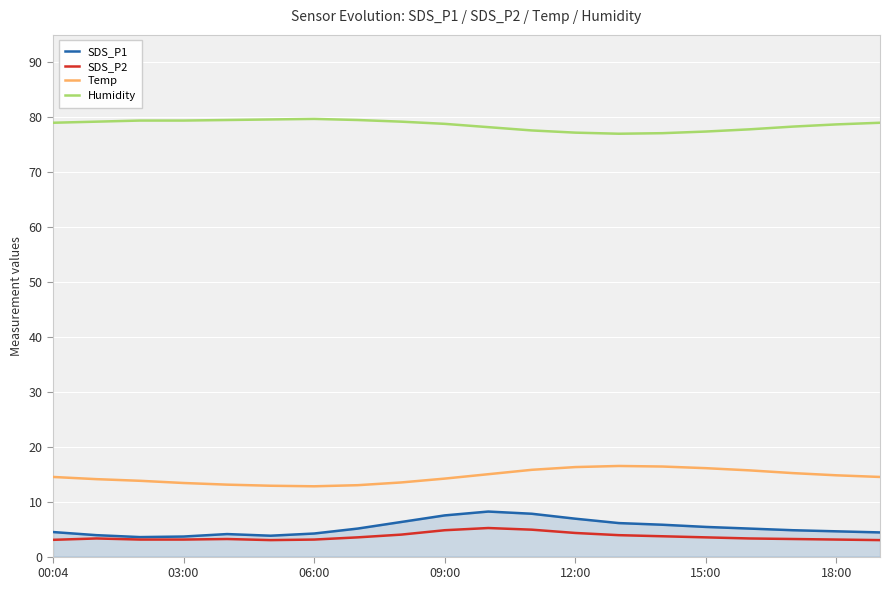

What is the lowest value of the Temp series?

12.8